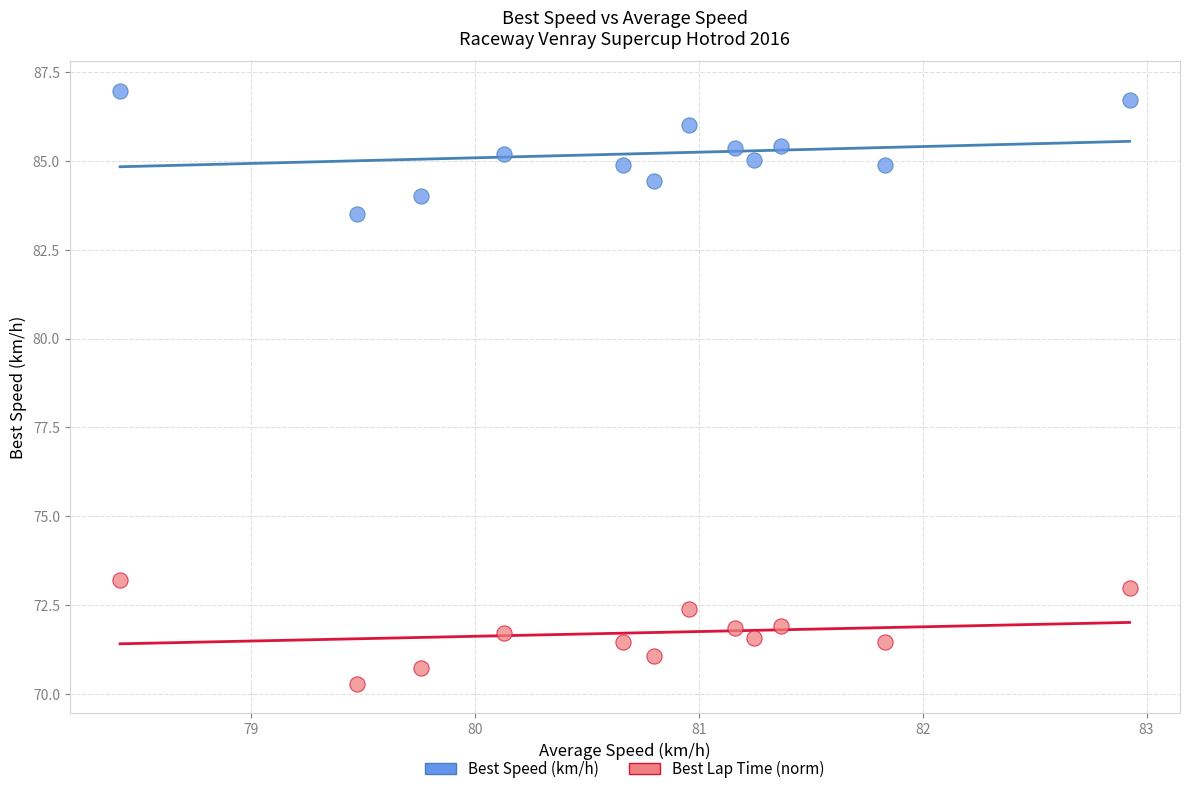

Which series reaches the maximum Y coordinate?

Best Speed (km/h)